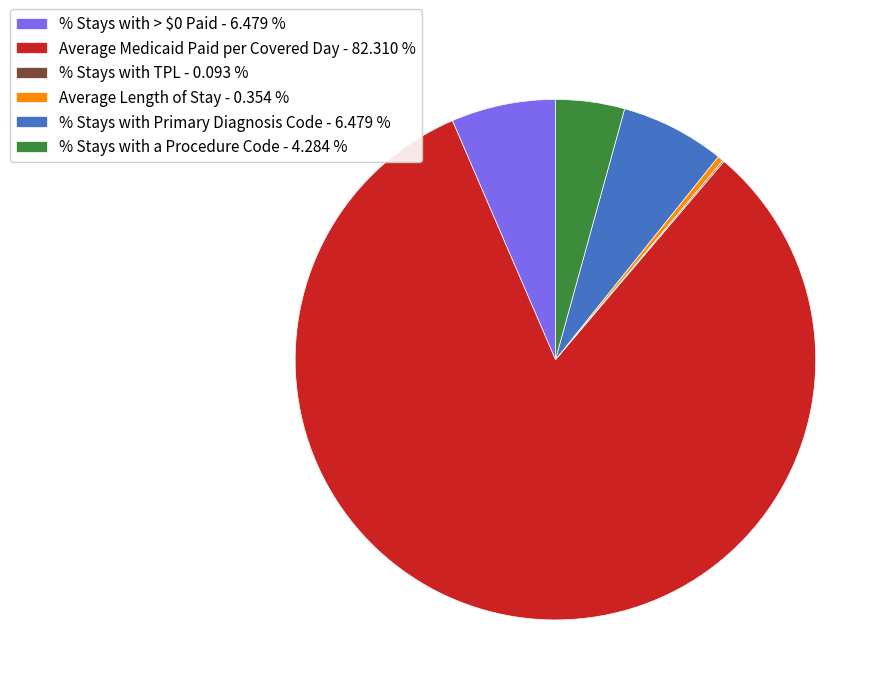

Does any single category account for the majority?

Yes